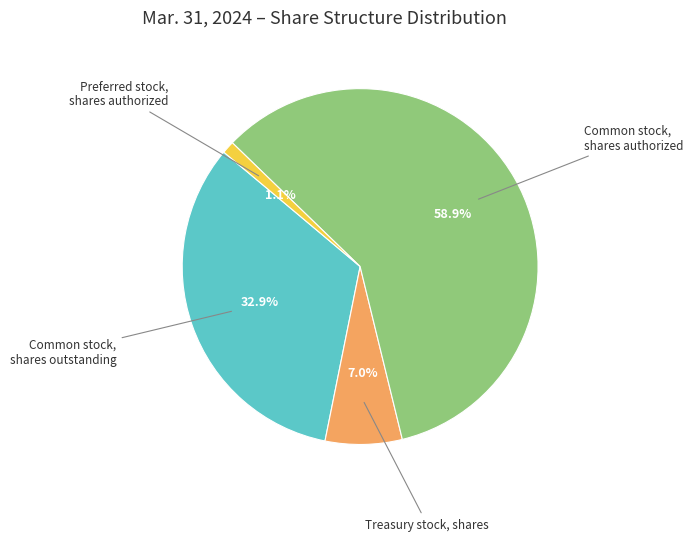

Which has a higher value, Treasury stock, shares or Common stock, shares authorized?

Common stock, shares authorized